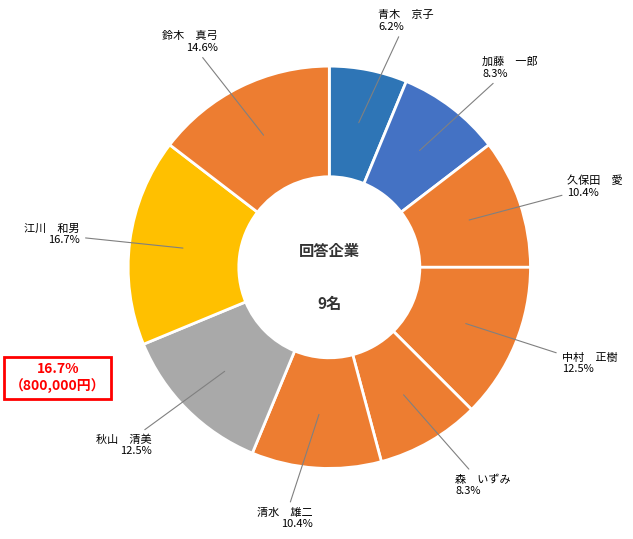

To the nearest percent, what is the difference between the largest and smallest slice percentages?

10%